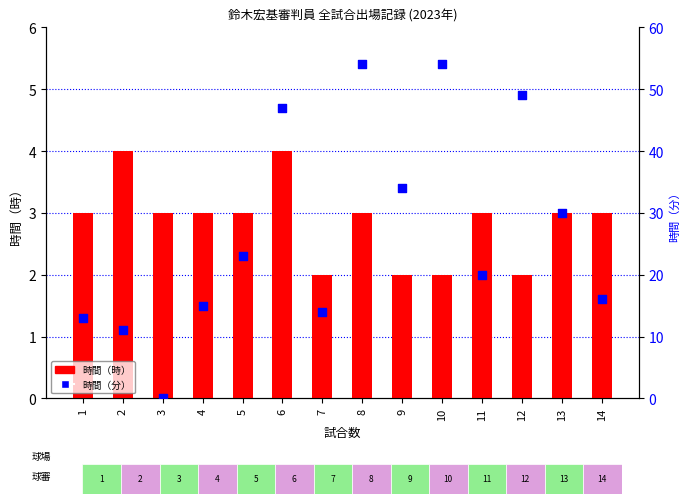

Which series has the largest Y range (max minus min)?

時間（分）